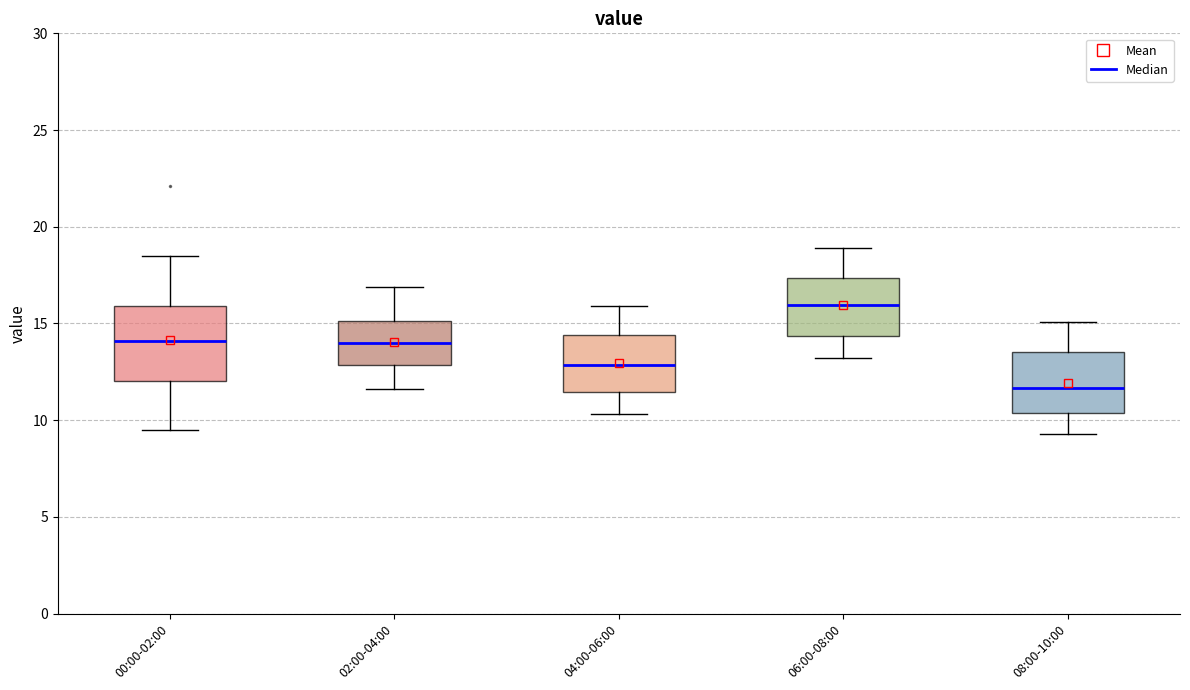

Which box's median line is the lowest?

08:00-10:00